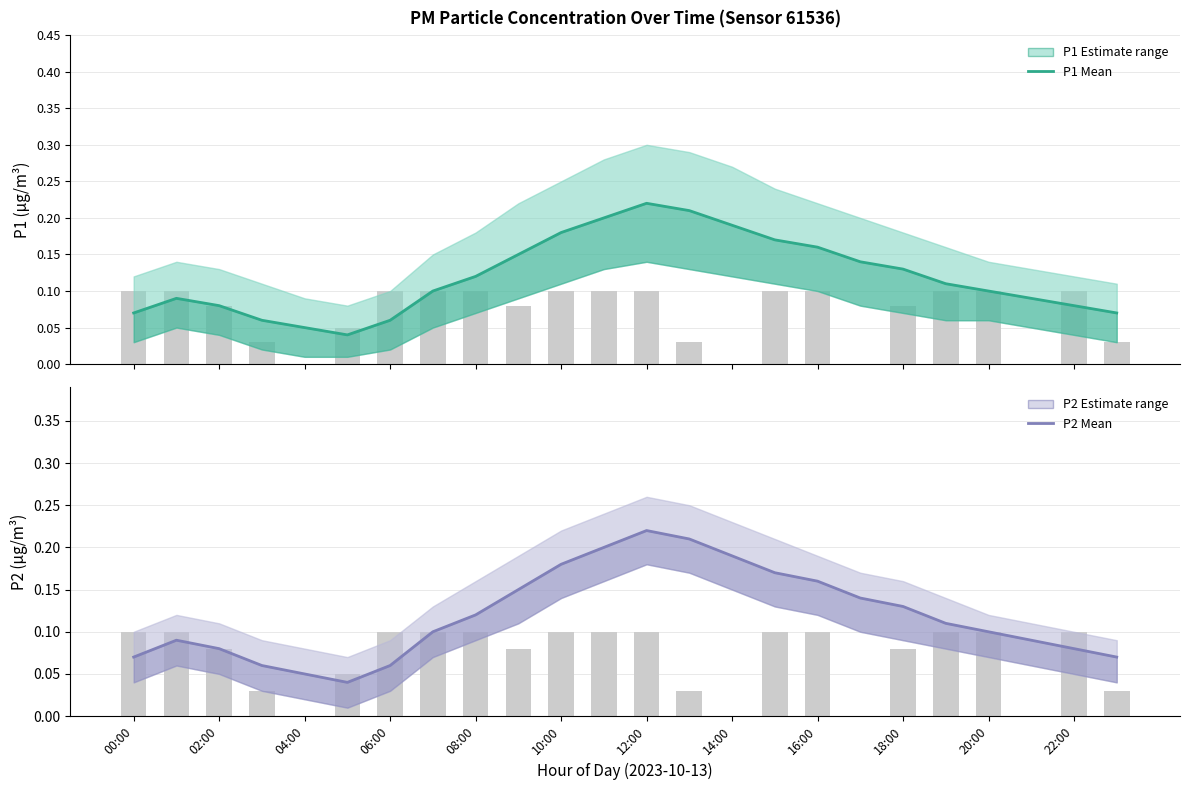

Is the value of P2 at 21 greater than the value of P1 at 15?

No